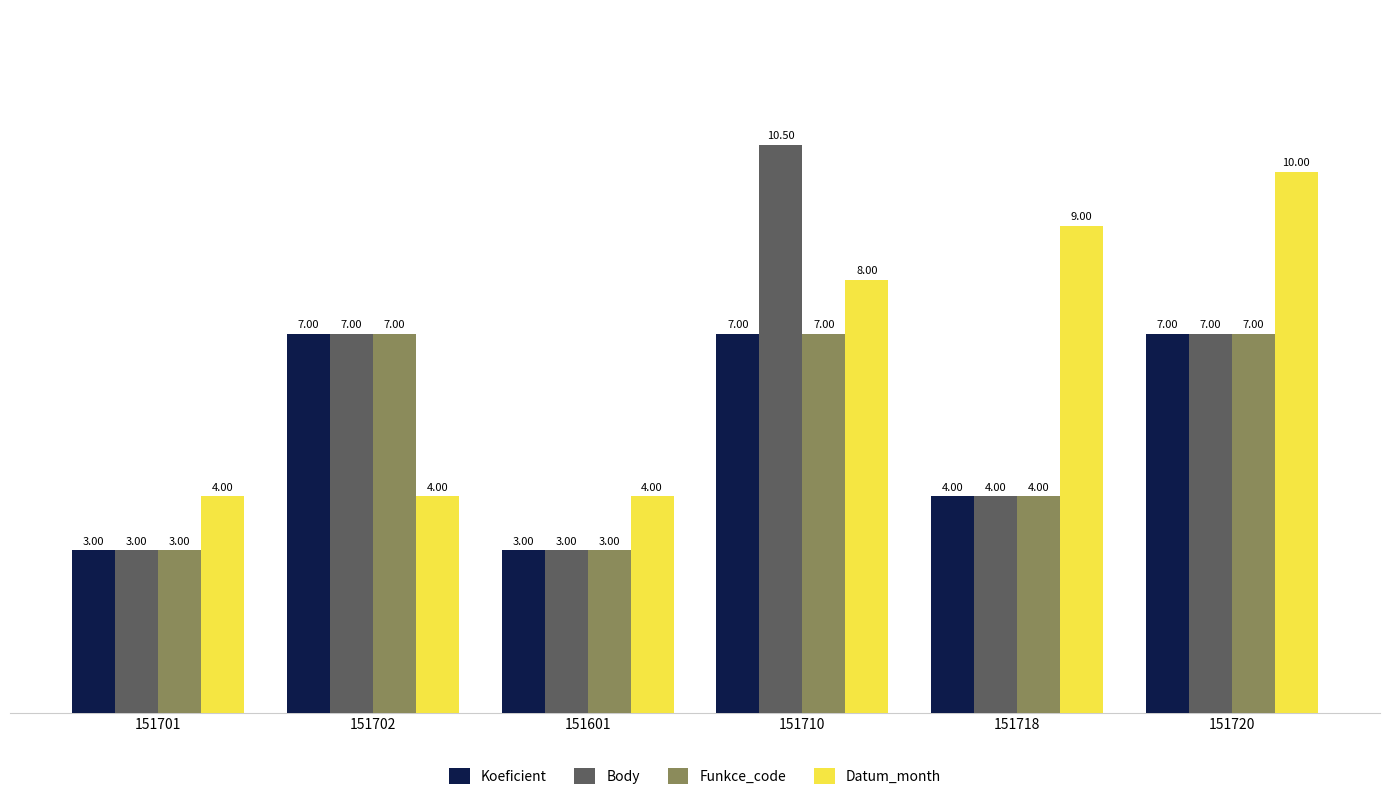

Which series has the widest spread of values?

Body